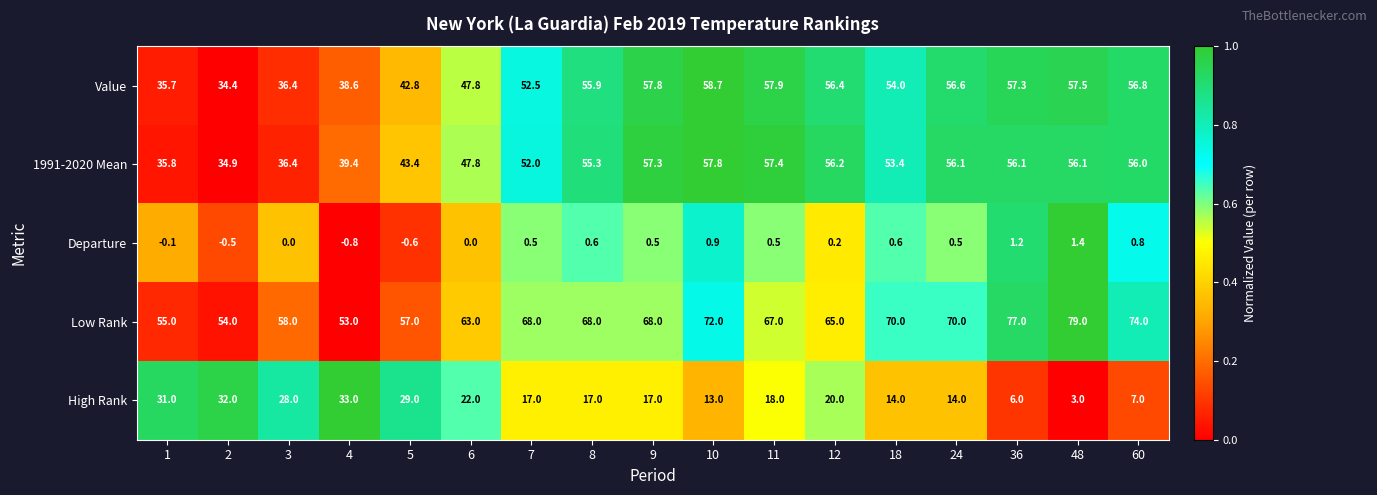

Which series changed the most between 1 and 4?

1991-2020 Mean